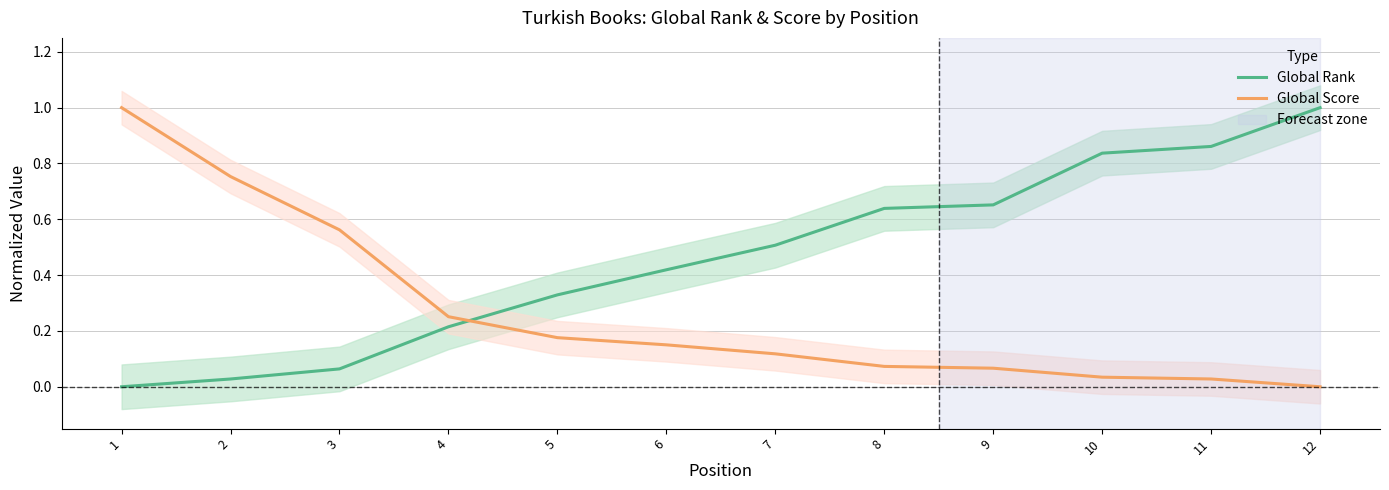

Rank the categories by Global Rank value from highest to lowest.

12, 11, 10, 9, 8, 7, 6, 5, 4, 3, 2, 1